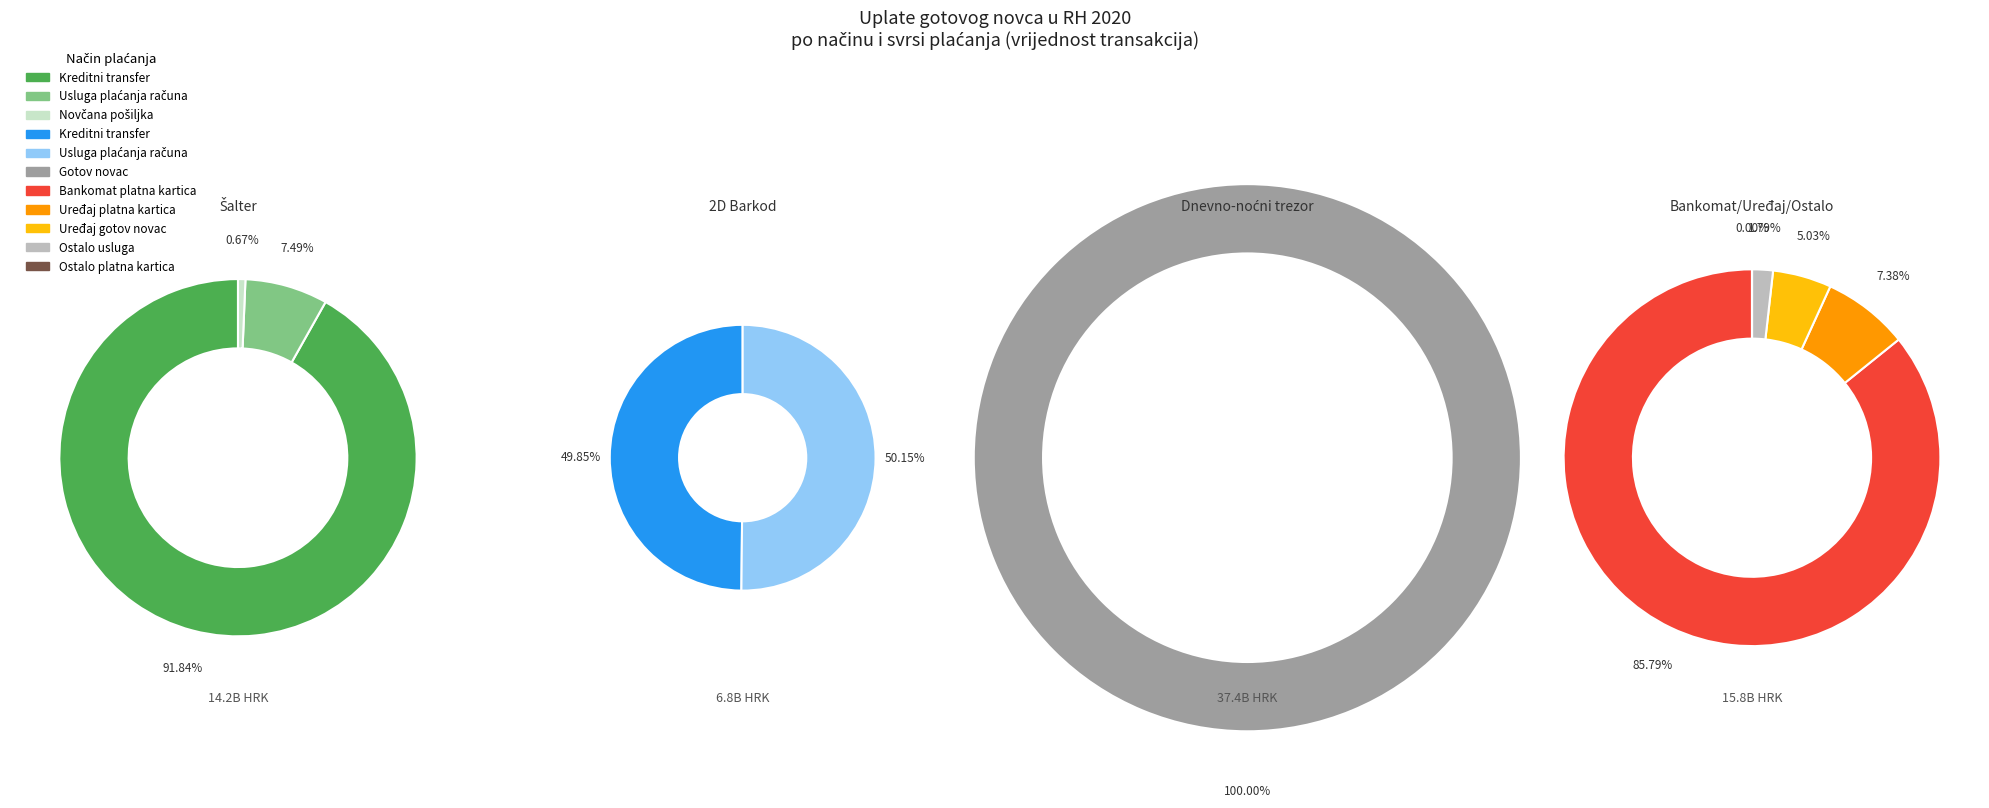

Between 2D Barkod - Usluga plaćanja računa and Dnevno-noćni trezor - Gotov novac, which is larger?

Dnevno-noćni trezor - Gotov novac